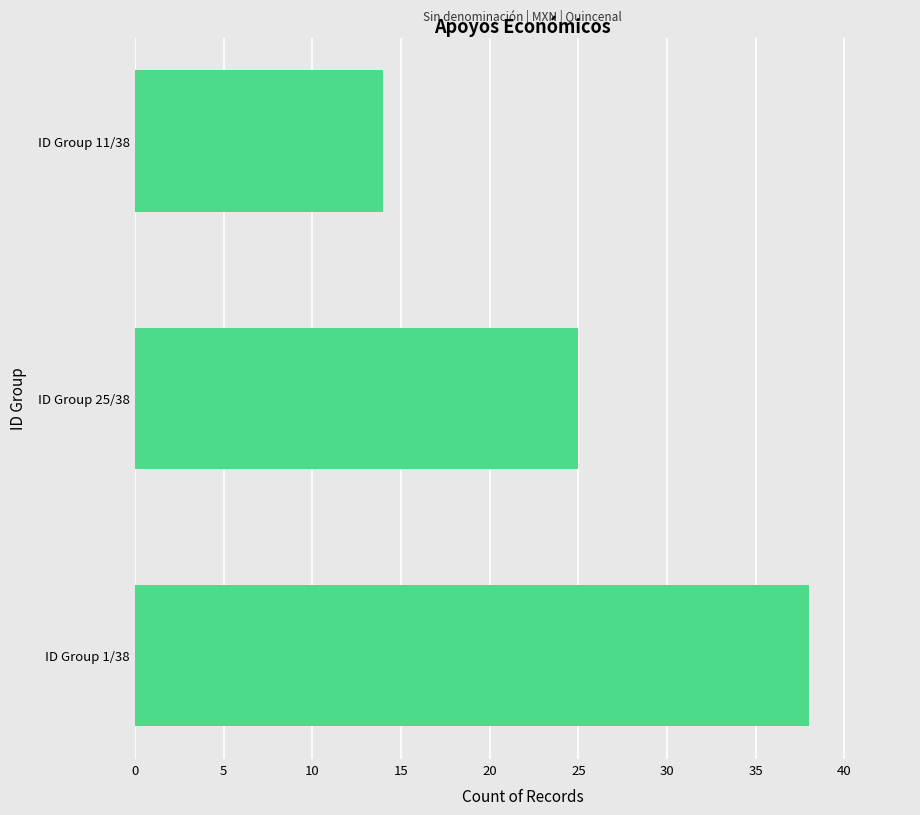

Between ID Group 25/38 and ID Group 11/38, which is larger?

ID Group 25/38